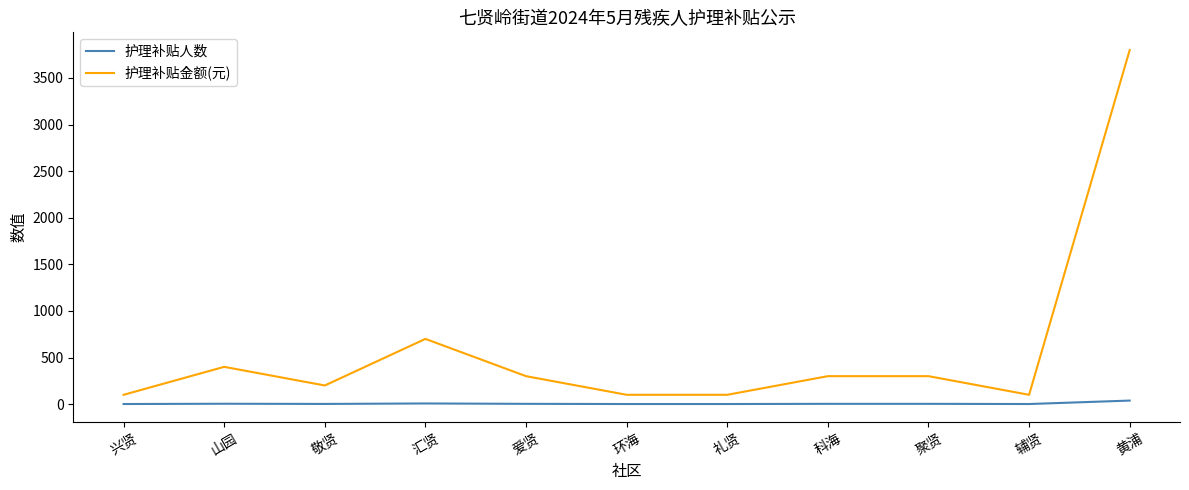

What are all the series names shown in the legend?

护理补贴人数, 护理补贴金额(元)